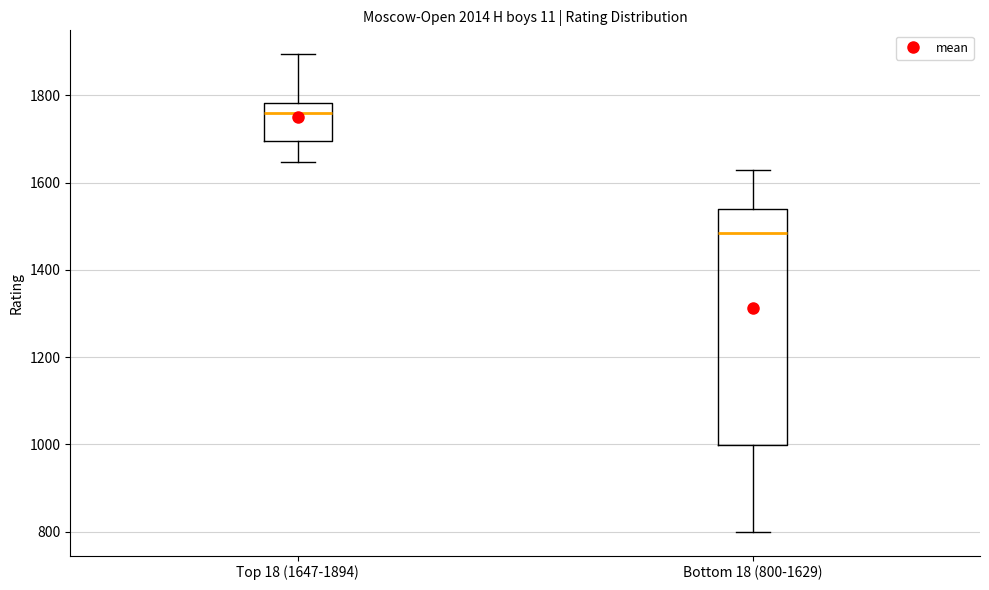

Reading left to right, read every box against the y-axis: the position of its median line, the range the box covers, and the ends of its whiskers. The values are not printed on the chart, so give them approximately, as read against the axis.

Top 18 (1647-1894): median 1760, box 1700 to 1780, whiskers 1640 to 1900
Bottom 18 (800-1629): median 1480, box 1000 to 1540, whiskers 800 to 1620